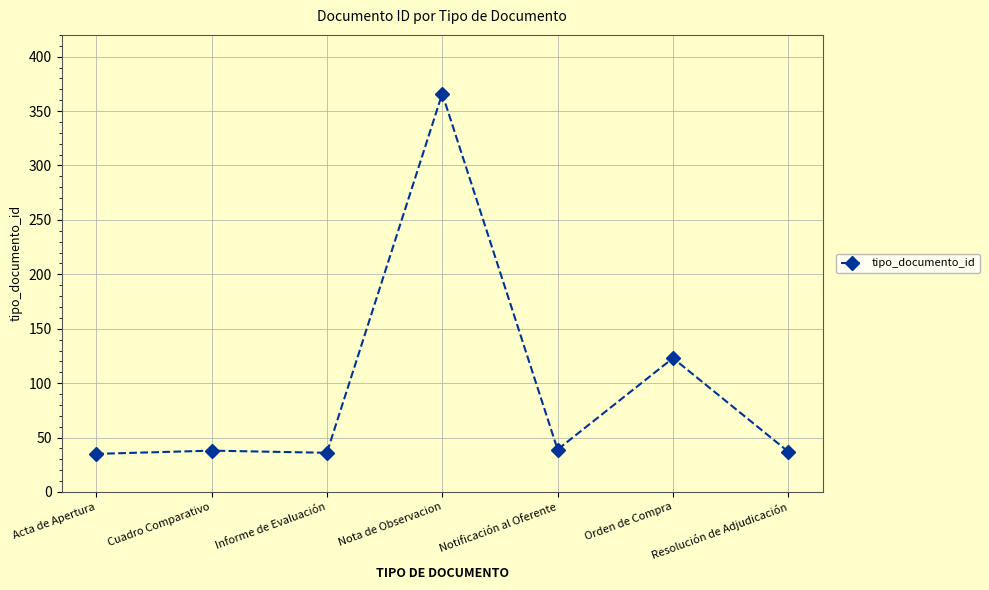

What is the sum of the values at Notificación al Oferente and Acta de Apertura?

74